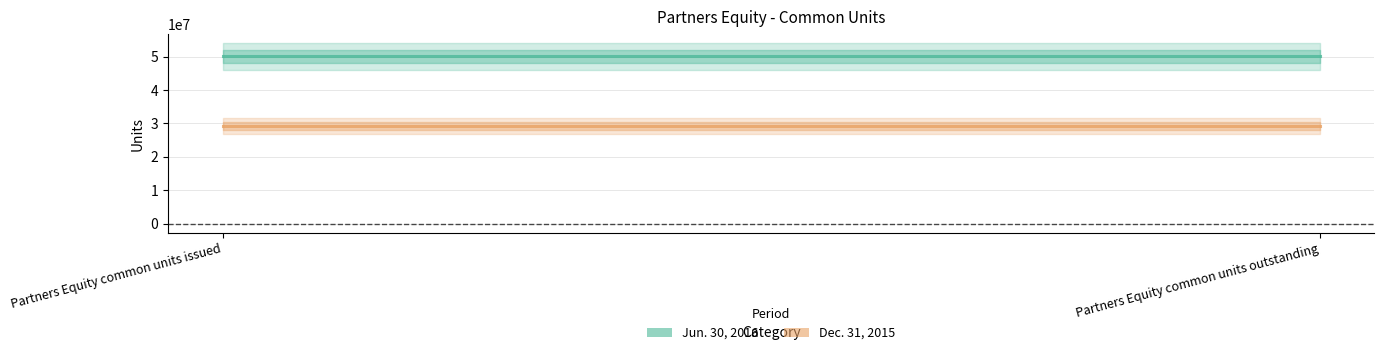

Reading left to right, extract all data points from this chart.

Jun. 30, 2016: Partners Equity common units issued=50012125	Partners Equity common units outstanding=50012125
Dec. 31, 2015: Partners Equity common units issued=29292125	Partners Equity common units outstanding=29292125